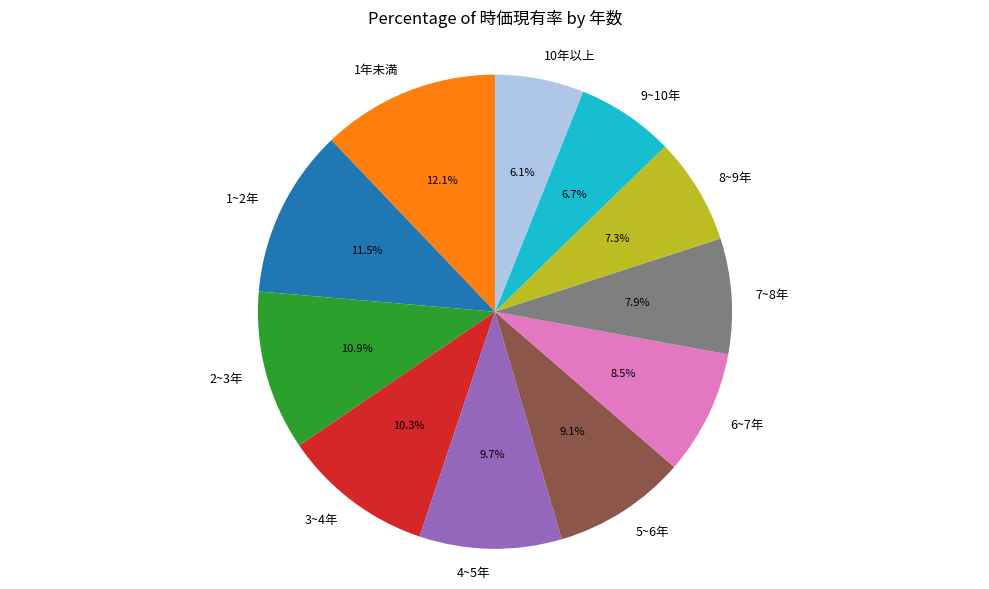

What percentage is the 4~5年 slice, to the nearest percent?

10%